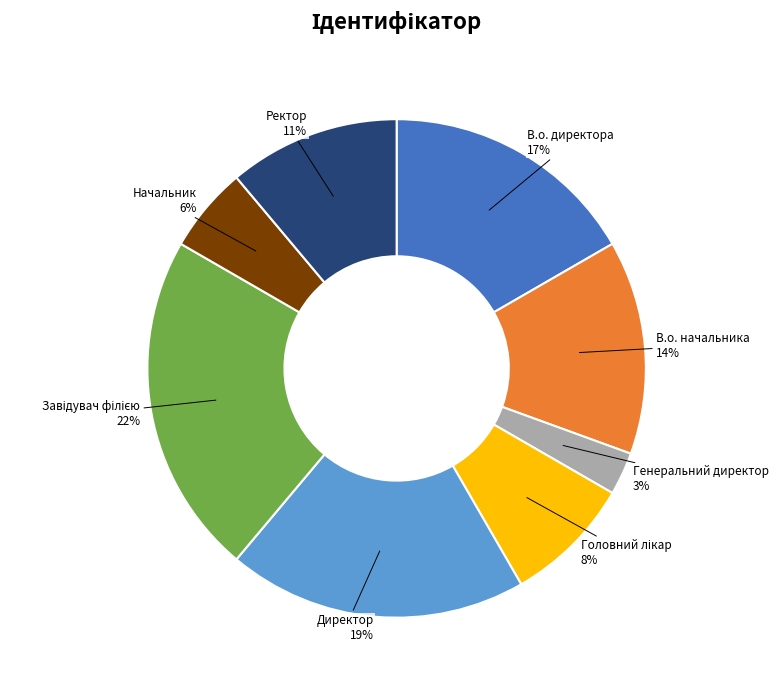

Is there a majority slice in this chart?

No